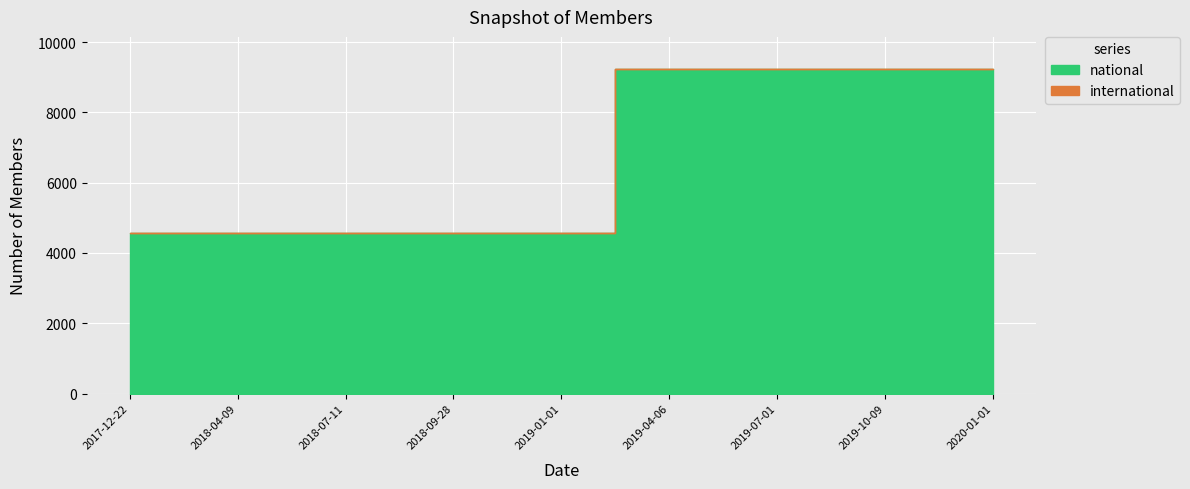

List the series in order of their peak value, lowest first.

international, national